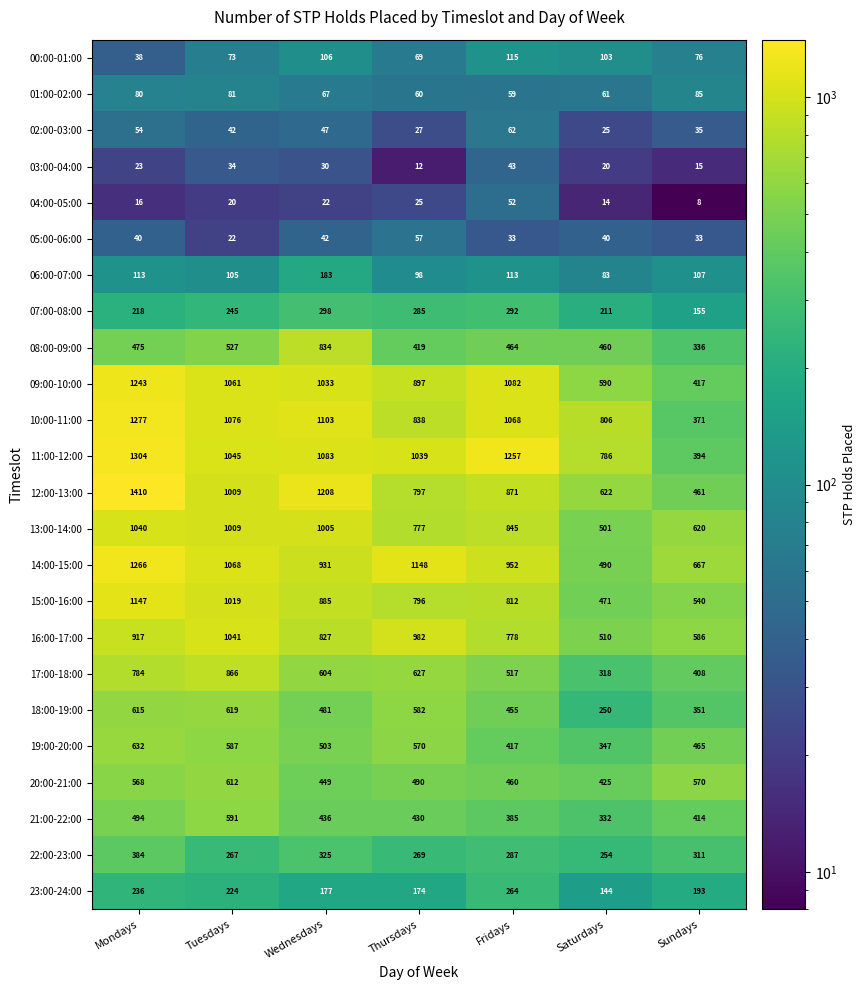

What is the total value across all series at Tuesdays?

13243